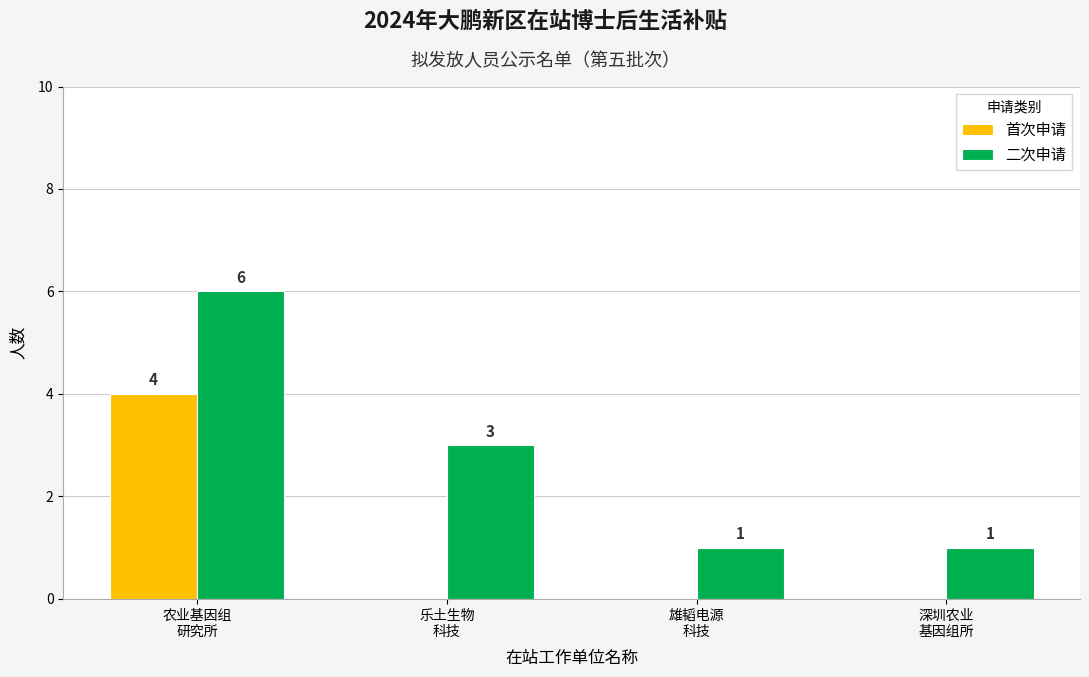

What is the sum of all 首次申请 values?

4